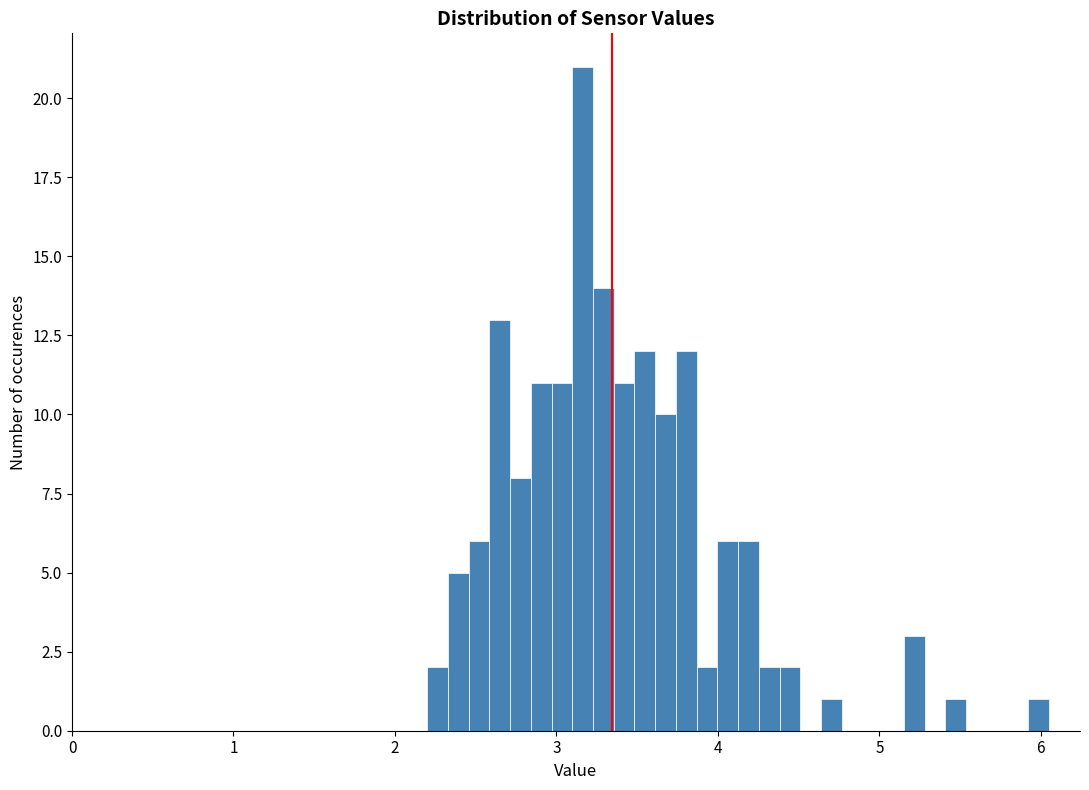

Around what value on the x-axis is the tallest bar? Give the approximate position of its centre, as read against the axis.

3.2